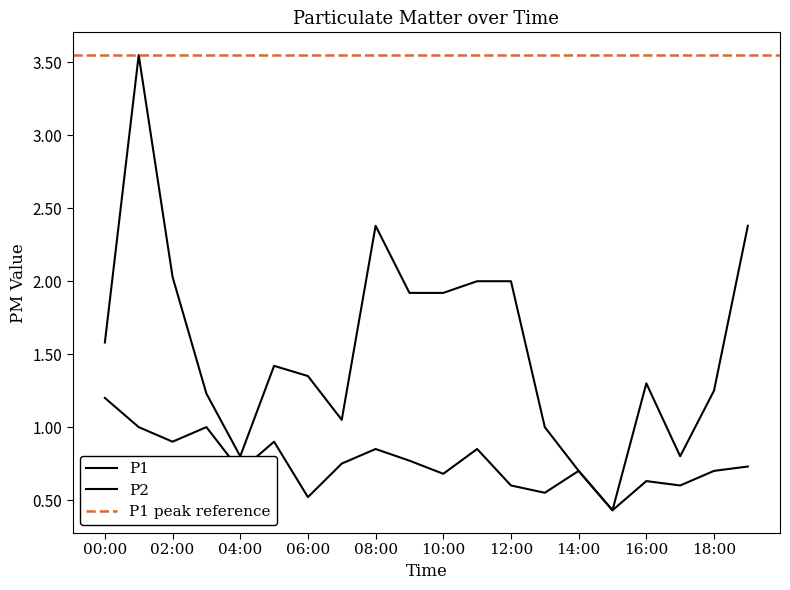

How many distinct data groups are displayed?

2